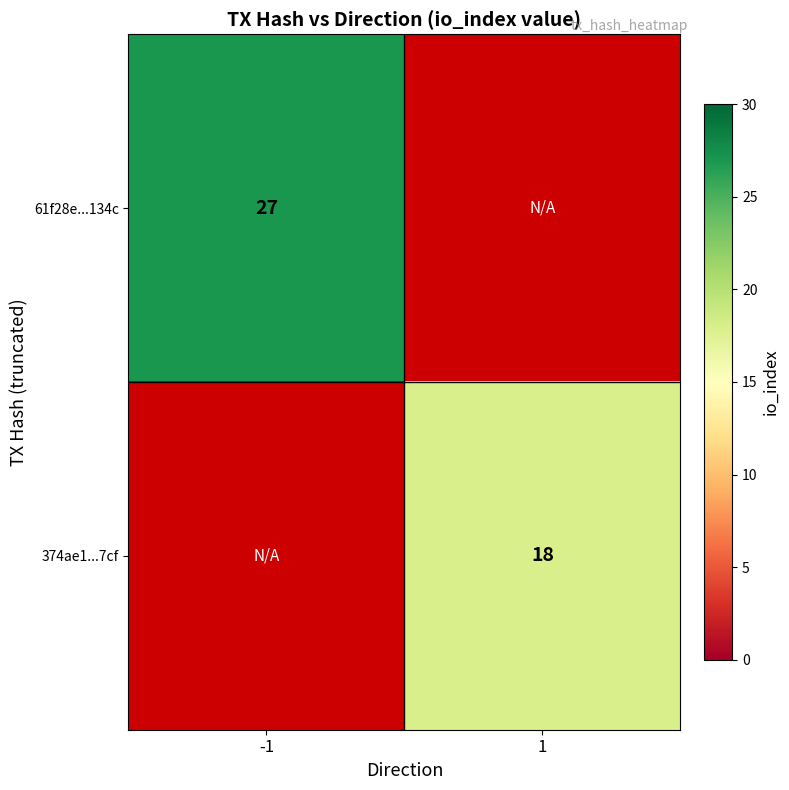

True or false: 374ae1...7cf has a value of 5 at 1.

False